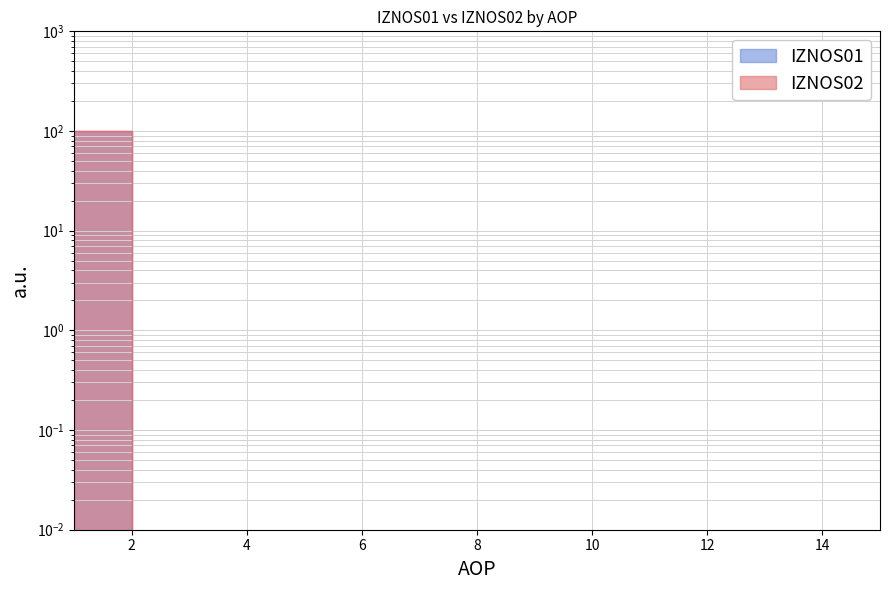

True or false: IZNOS02 and IZNOS01 cross at least once.

False